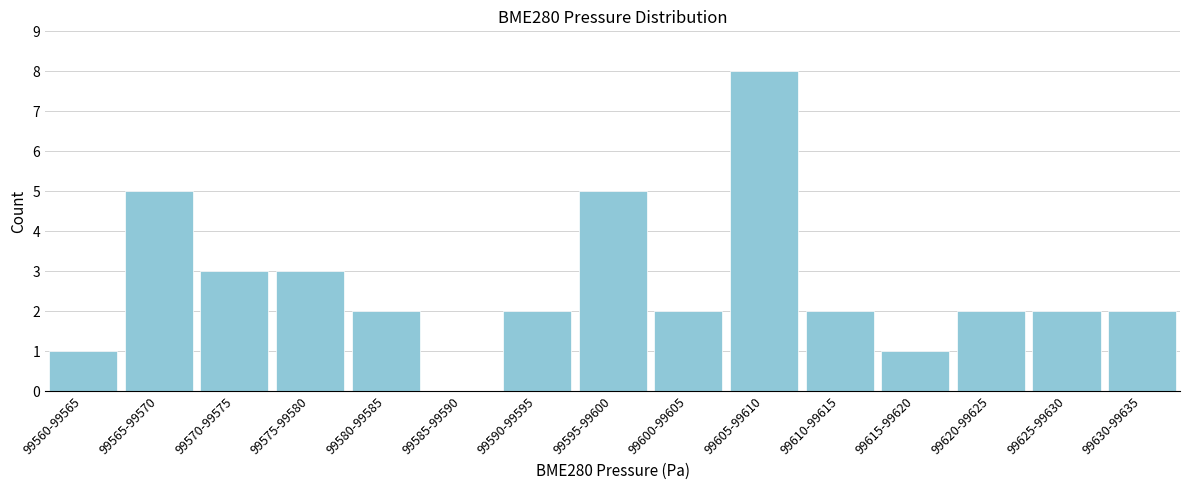

Reading left to right, transcribe all the data shown in this chart.

99560-99565=1	99565-99570=5	99570-99575=3	99575-99580=3	99580-99585=2	99585-99590=0	99590-99595=2	99595-99600=5	99600-99605=2	99605-99610=8	99610-99615=2	99615-99620=1	99620-99625=2	99625-99630=2	99630-99635=2